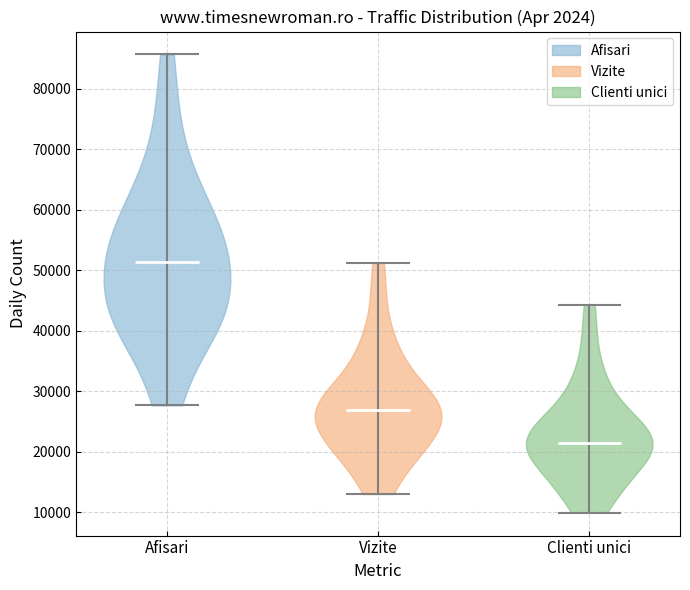

Which violin has the highest median line?

Afisari